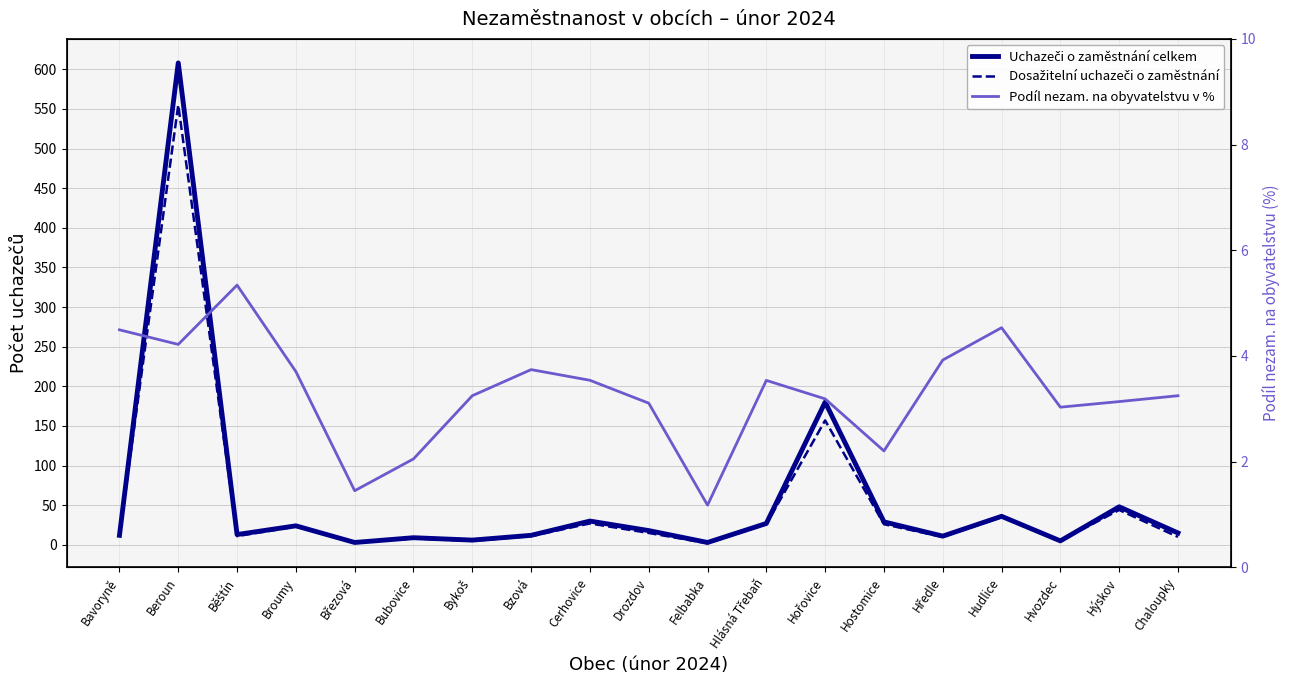

Reading left to right, what are all the values shown in this chart?

Uchazeči o zaměstnání celkem: 12.0	608.0	13.0	24.0	3.0	9.0	6.0	12.0	30.0	18.0	3.0	27.0	180.0	29.0	11.0	36.0	5.0	48.0	15.0
Dosažitelní uchazeči o zaměstnání: 12.0	555.0	11.0	23.0	3.0	8.0	5.0	11.0	27.0	15.0	2.0	26.0	157.0	26.0	10.0	35.0	5.0	44.0	10.0
Podíl nezam. na obyvatelstvu v %: 4.5	4.2	5.3	3.7	1.4	2.1	3.2	3.7	3.5	3.1	1.2	3.5	3.2	2.2	3.9	4.5	3.0	3.1	3.2